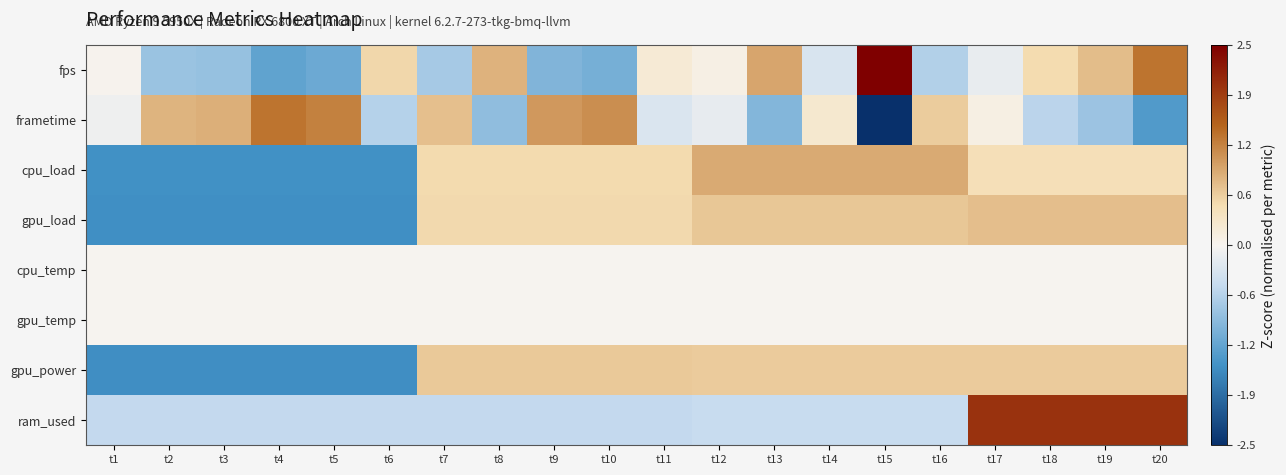

How many series are shown in this chart?

8